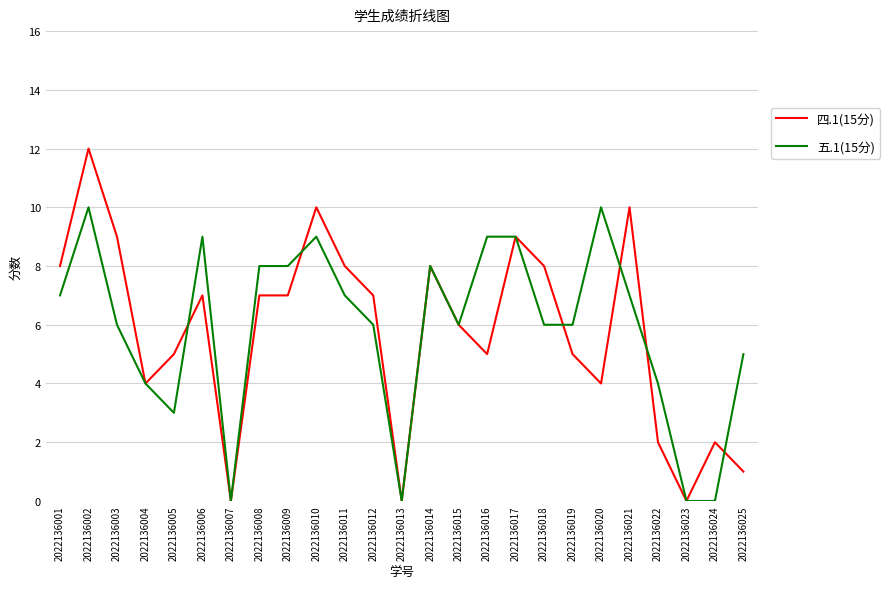

After their last crossing, which series has the higher values: 四.1(15分) or 五.1(15分)?

五.1(15分)